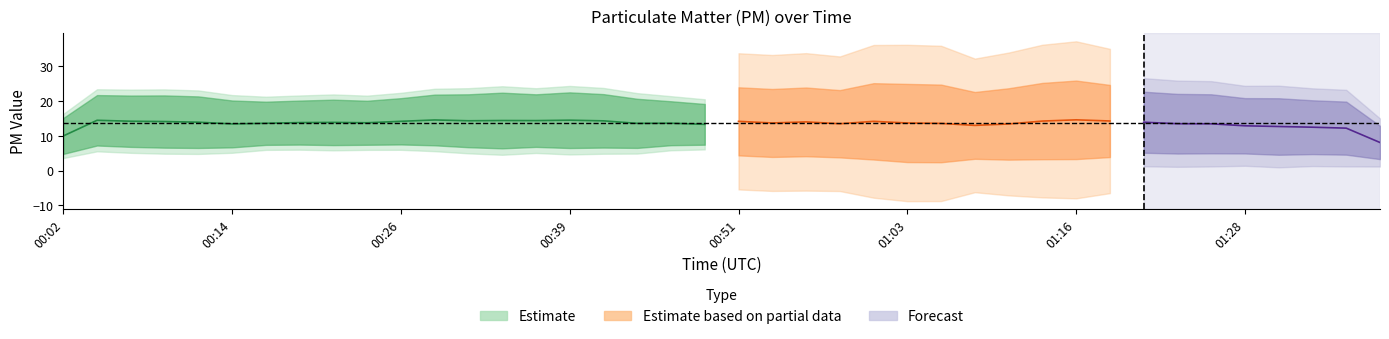

What position from the left is 01:06?

27